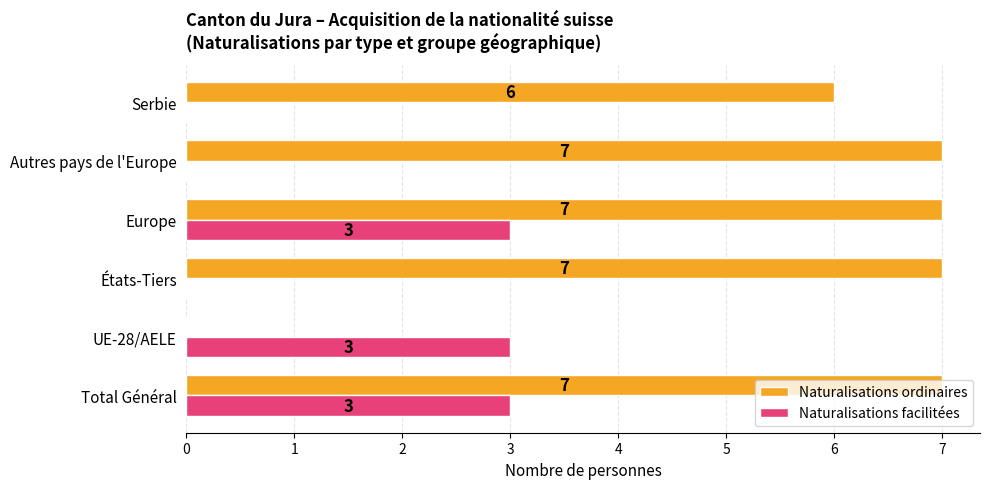

At which label is Naturalisations ordinaires closest to 3?

UE-28/AELE